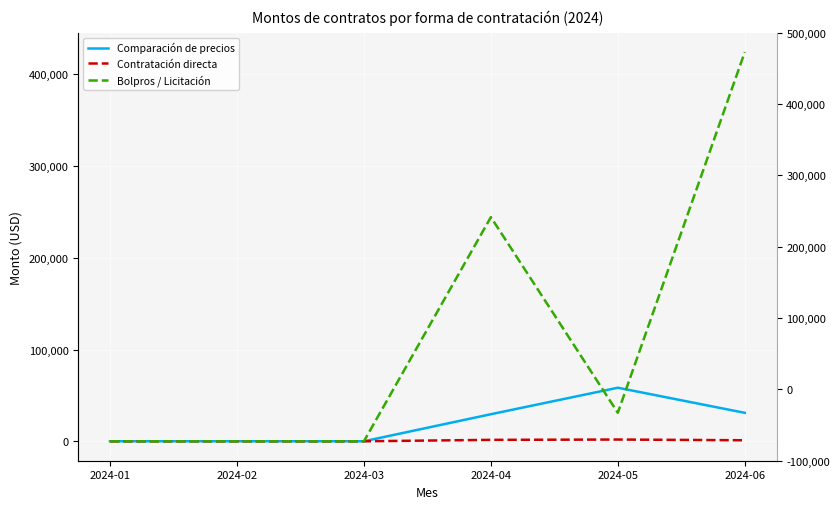

The Contratación directa series shows 0.0 at 2024-03. True or false?

True